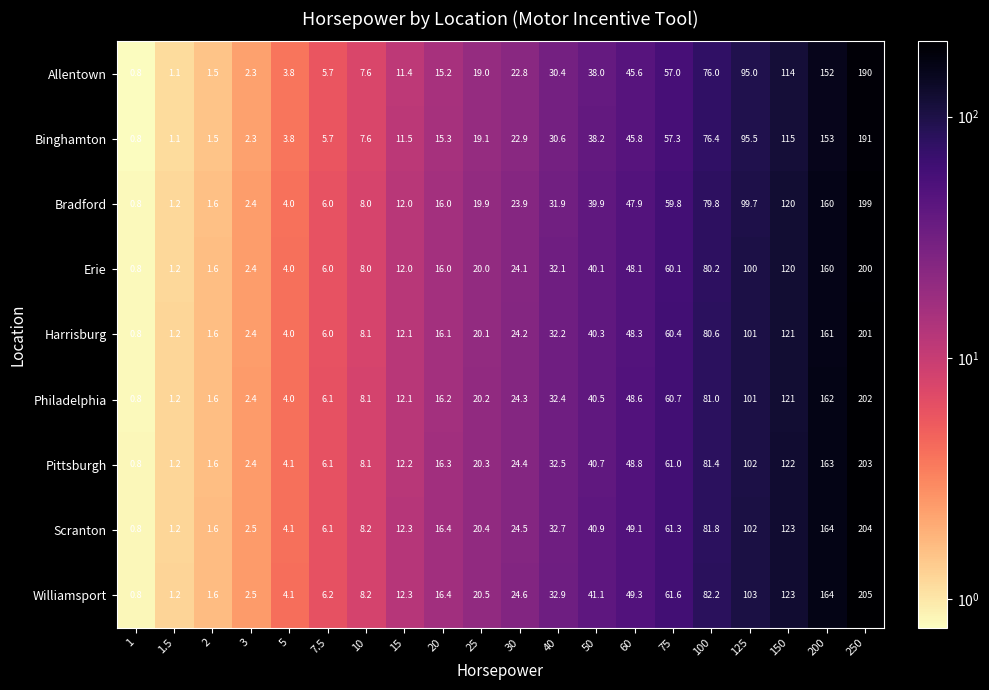

The Erie series shows 20.0 at 25. True or false?

True